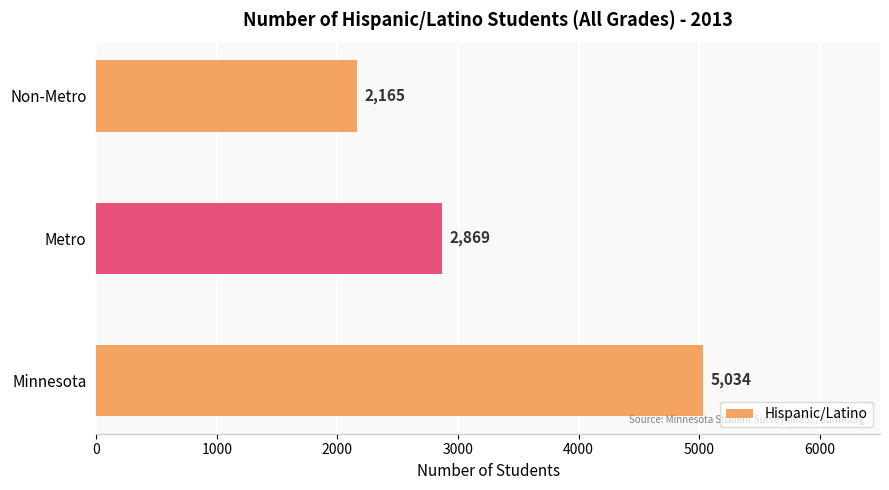

Reading bottom to top, list all the values displayed in this chart.

Minnesota=5034	Metro=2869	Non-Metro=2165